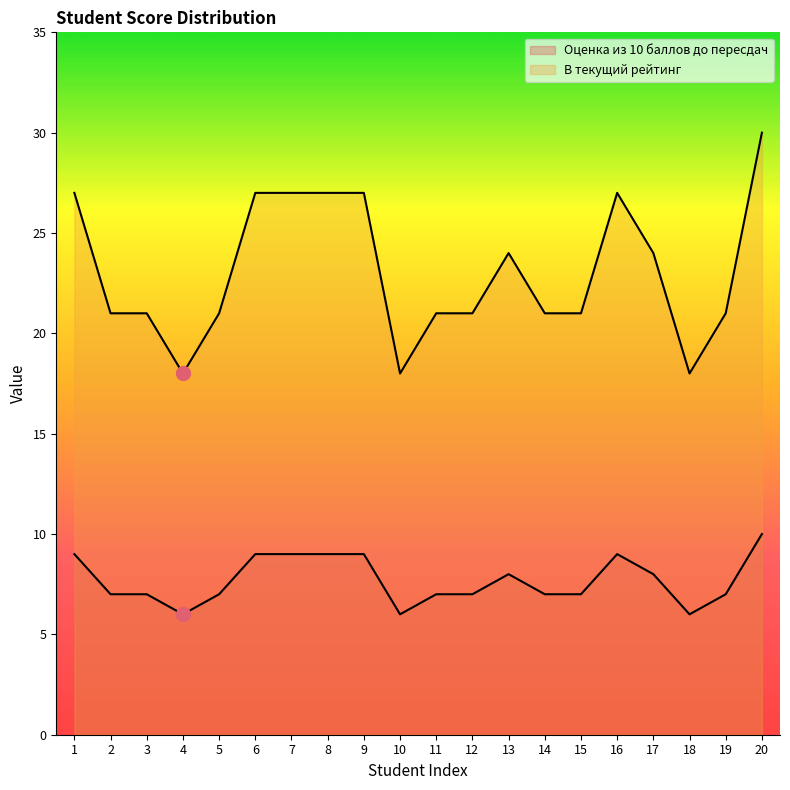

Rank the series at 1 from lowest to highest value.

Оценка из 10 баллов до пересдач, В текущий рейтинг